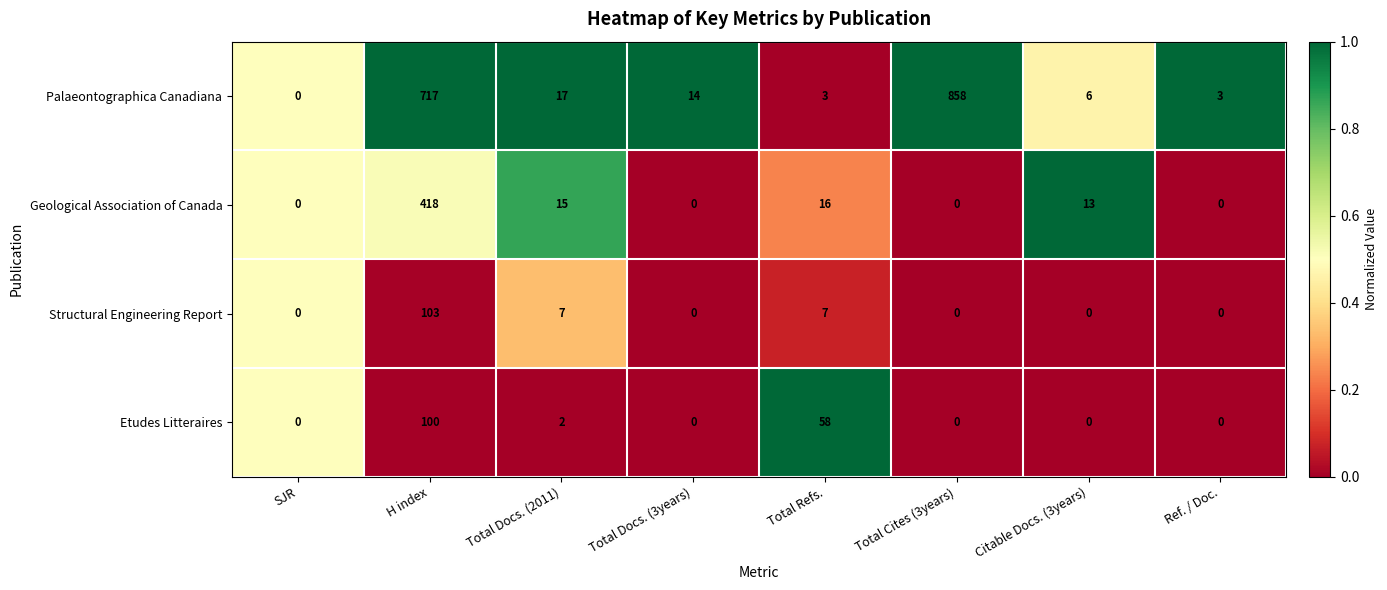

What is the average value of the Palaeontographica Canadiana series?

202